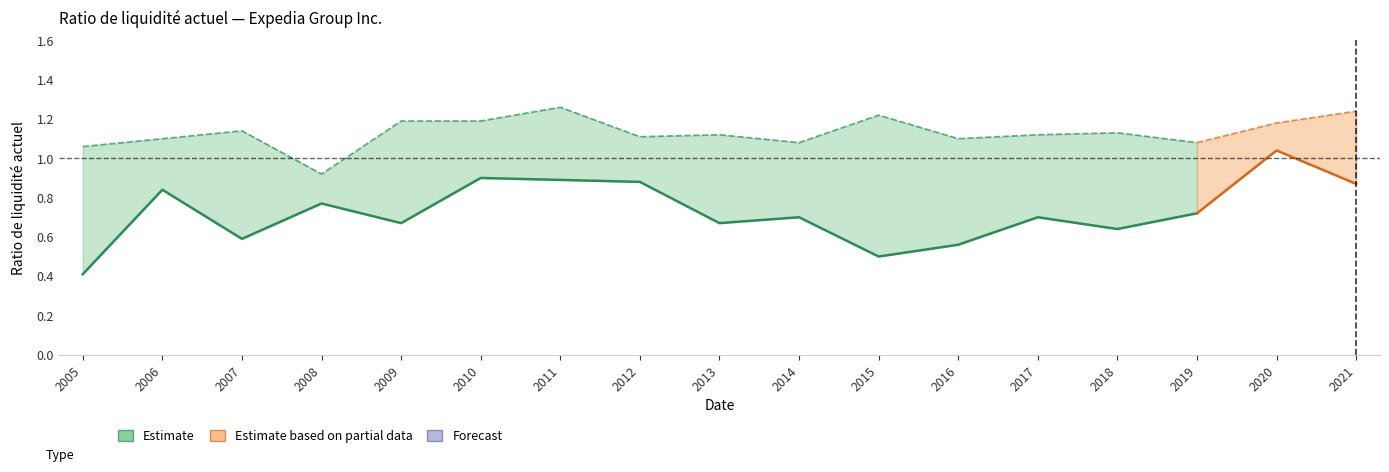

What is the sum of the values at 2018 and 2015?

1.1